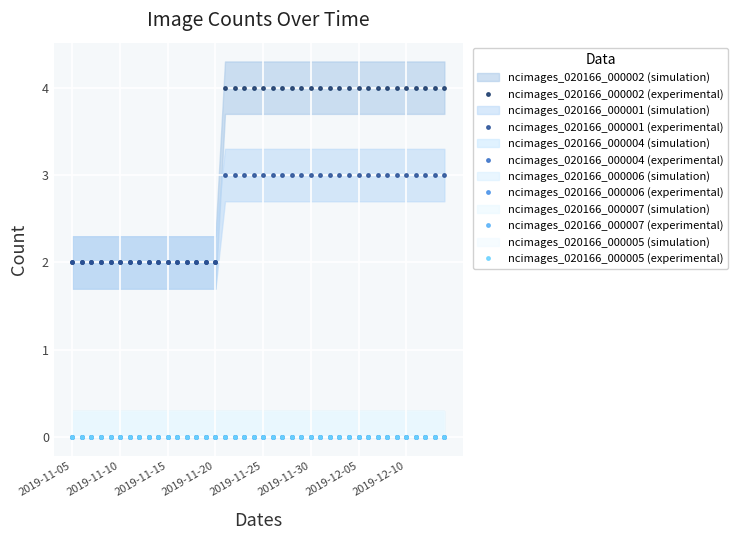

True or false: ncimages_020166_000002 (experimental) has more than 2 points higher than both neighbors.

False